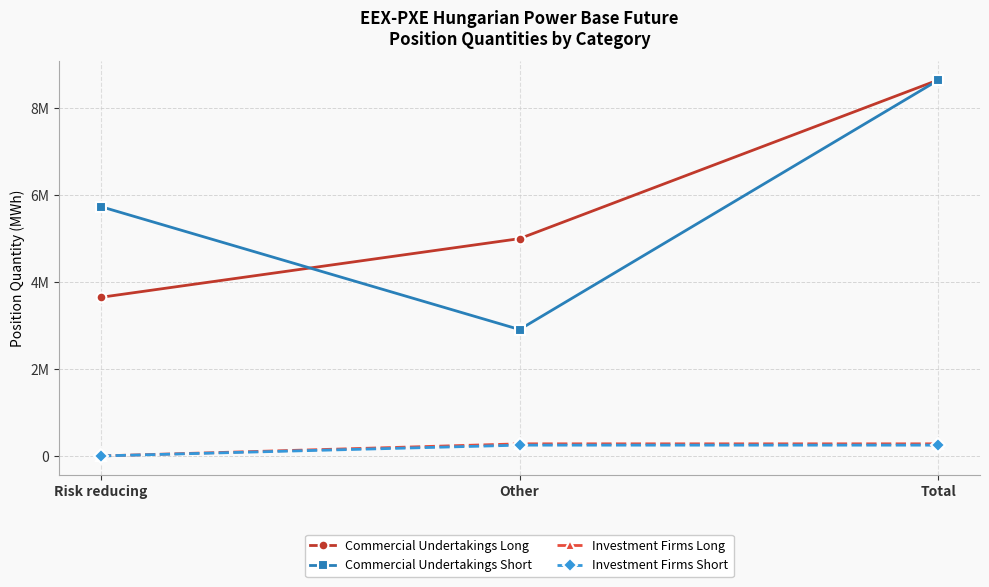

What is the label of the 3rd point from the left?

Total